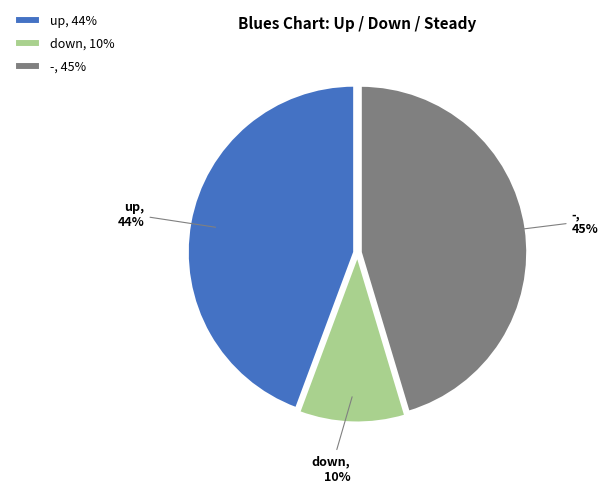

True or false: up accounts for 44% of the total.

True